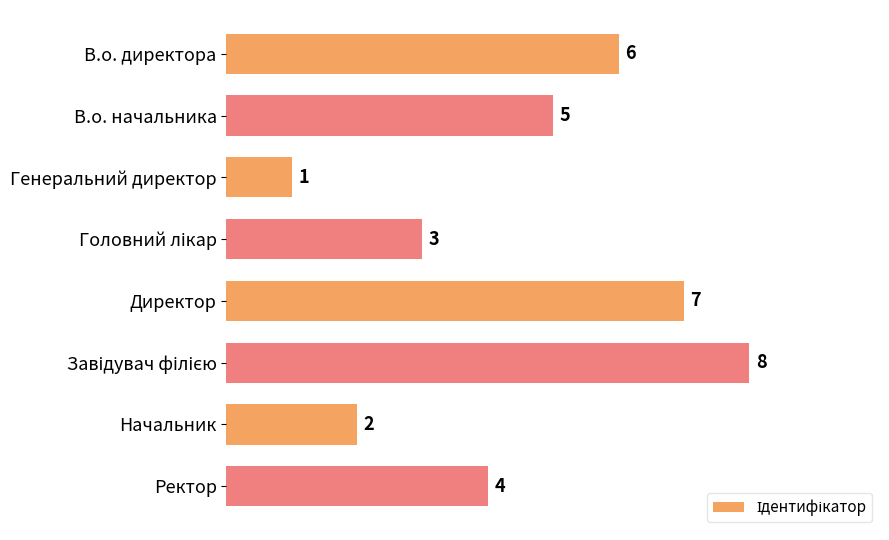

What is the difference between the maximum and minimum values?

7